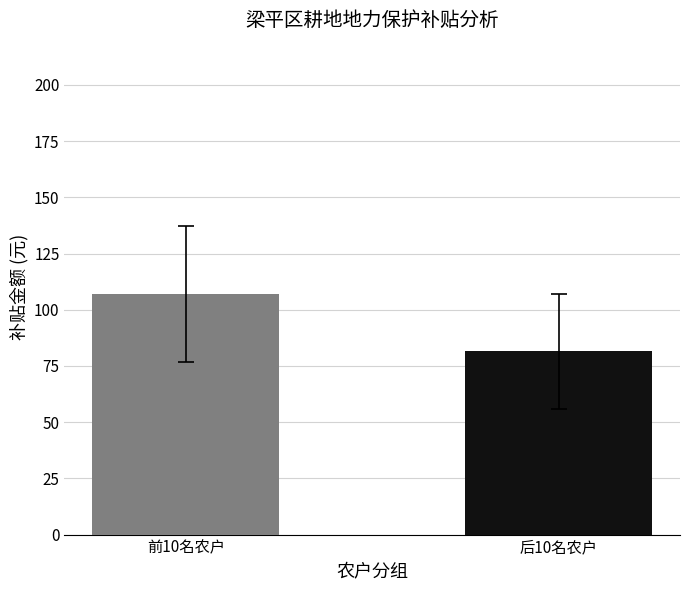

What is the minimum value shown in the chart?

81.5